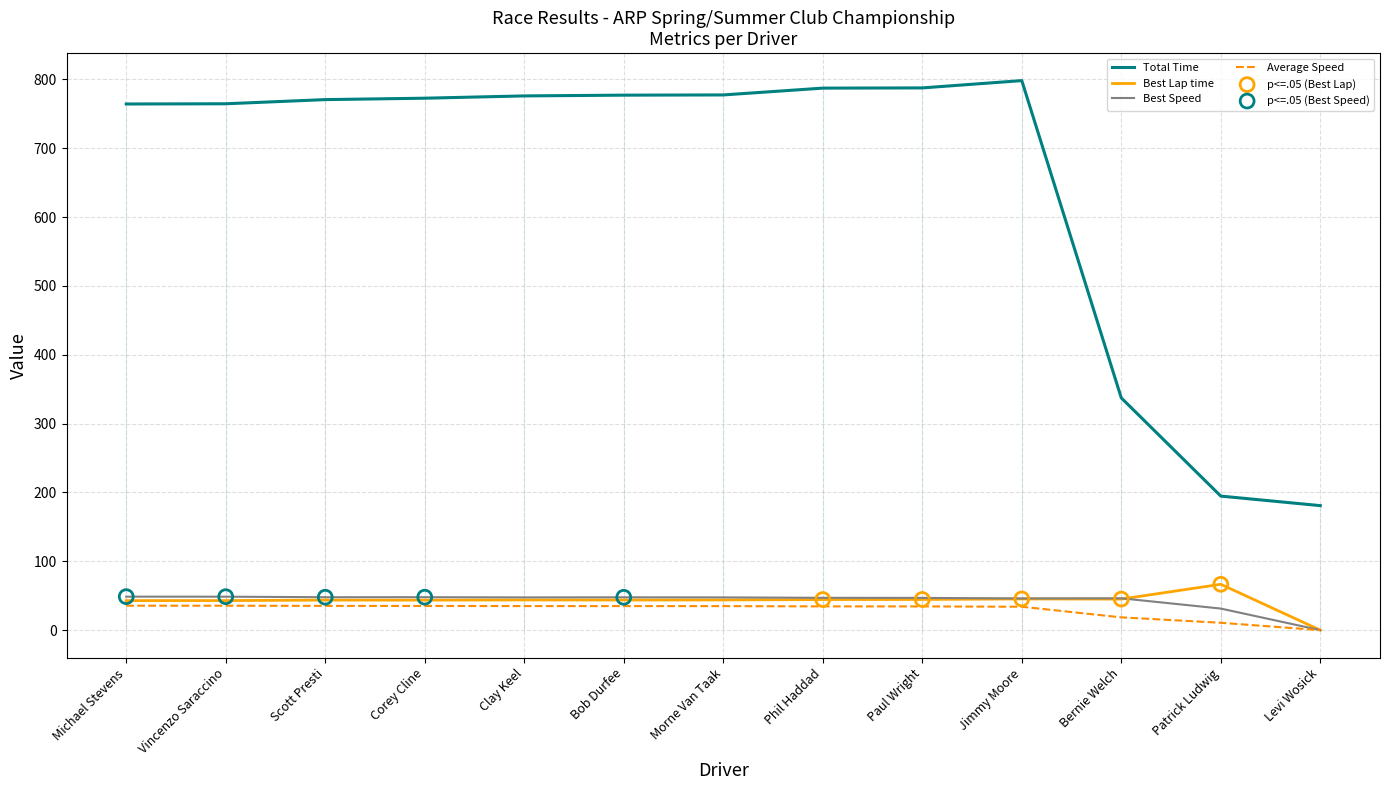

The value of Average Speed at Paul Wright is 34.5. True or false?

True